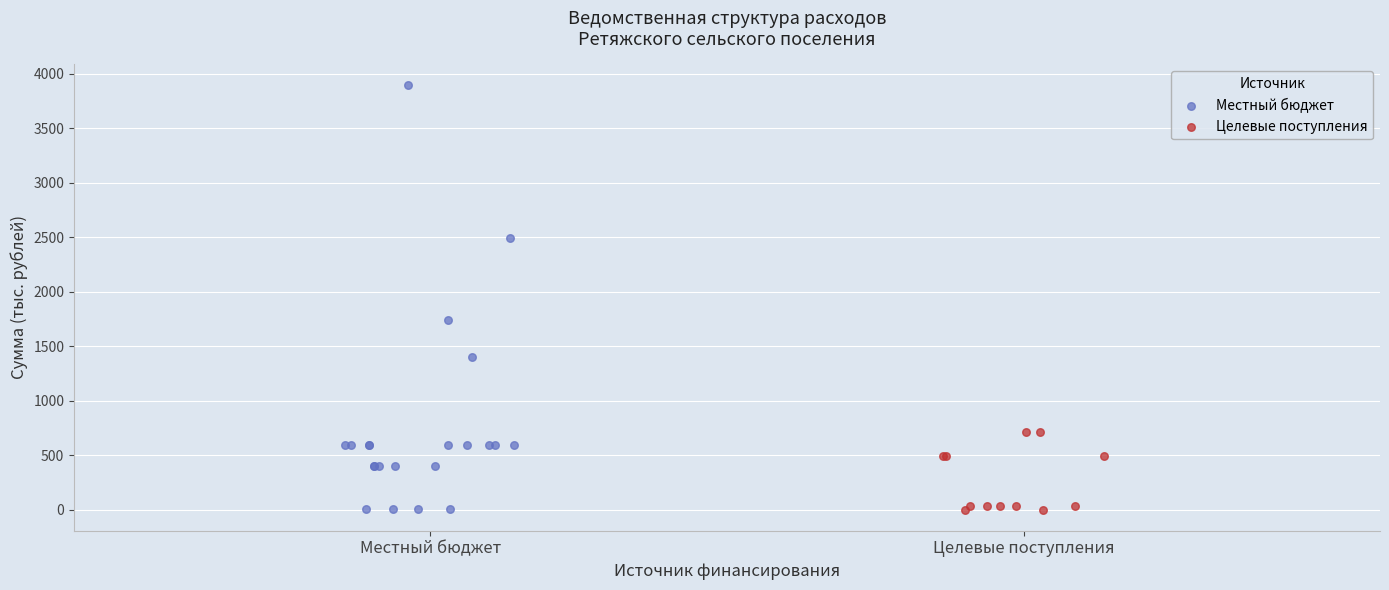

Which series has the largest Y range (max minus min)?

Местный бюджет